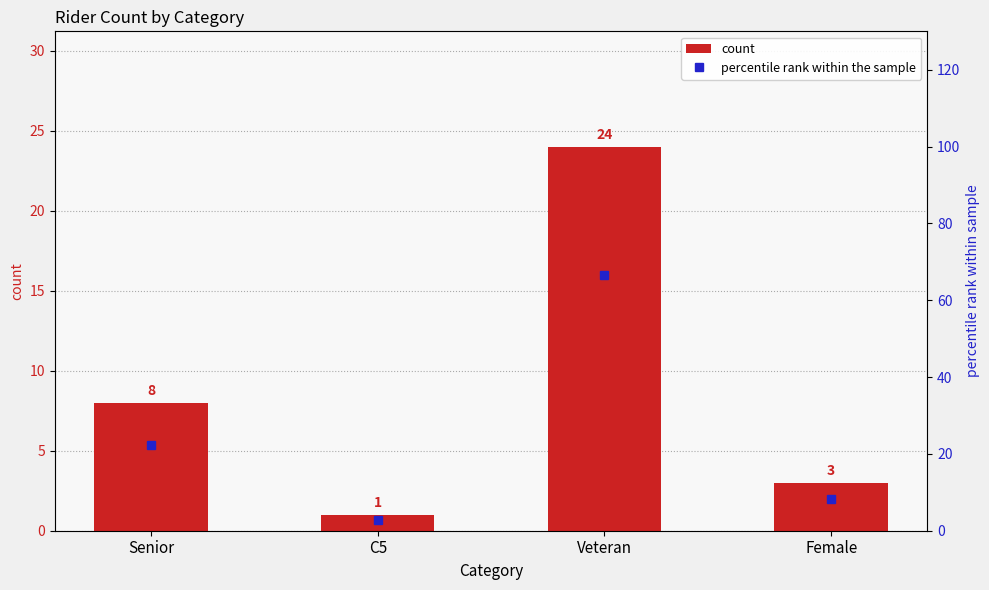

At which label does count reach its minimum?

C5